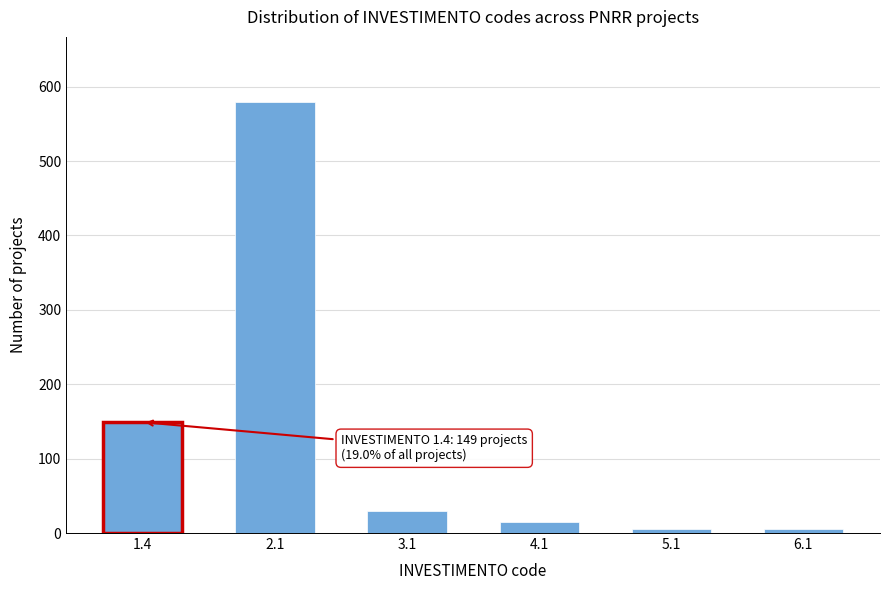

Reading left to right, transcribe all the data shown in this chart.

1.4=149	2.1=580	3.1=30	4.1=15	5.1=5	6.1=5